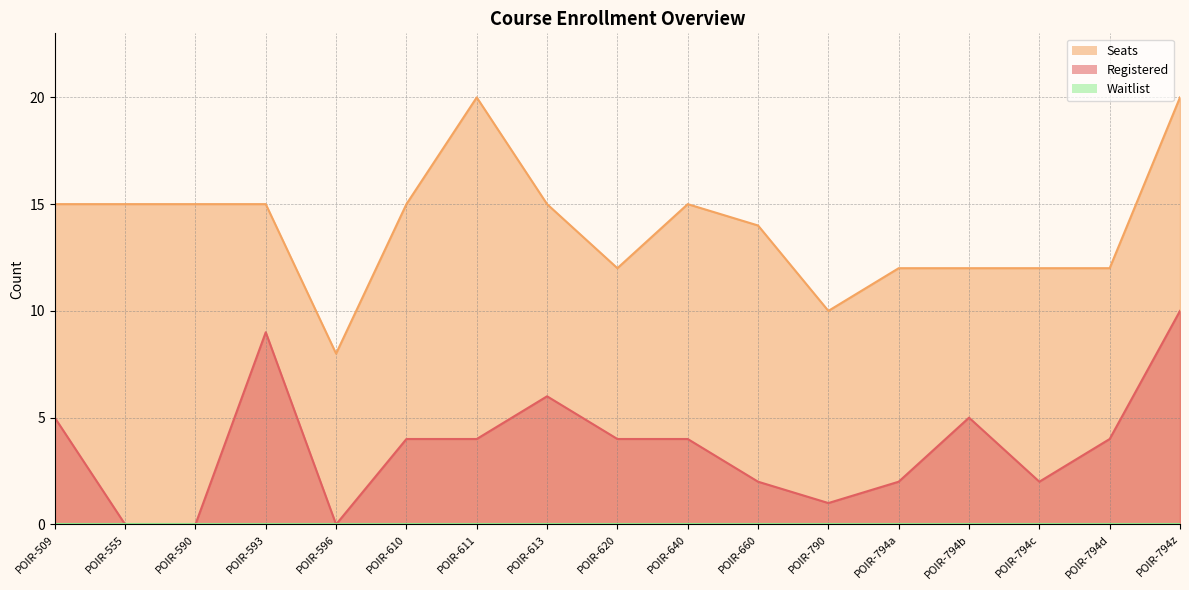

The Seats series shows 20 at POIR-794a. True or false?

False